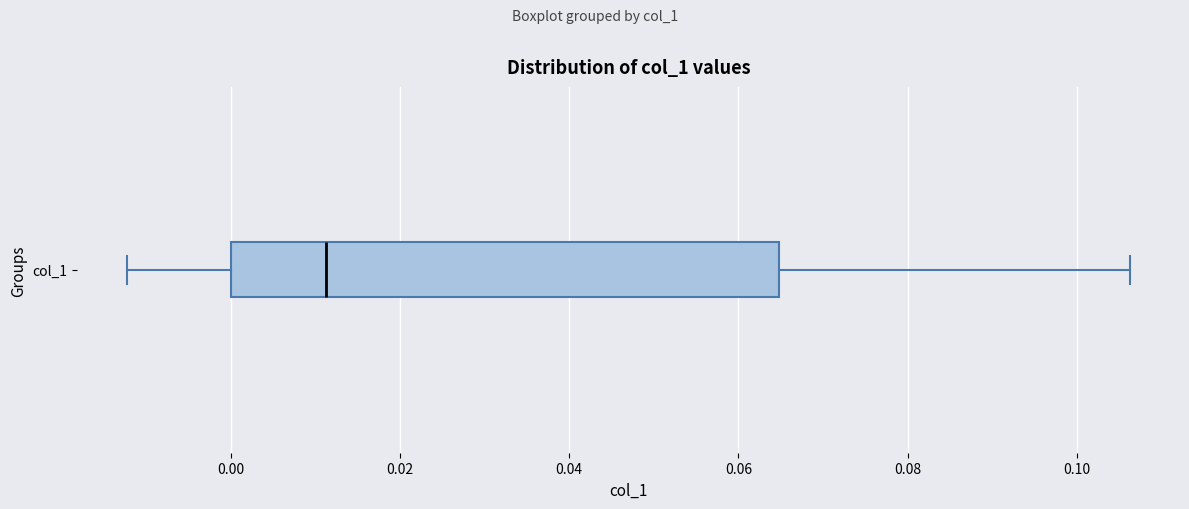

Where does the median line of the box for col_1 sit on the x-axis? The values are not printed on the chart, so give them approximately, as read against the axis.

0.012